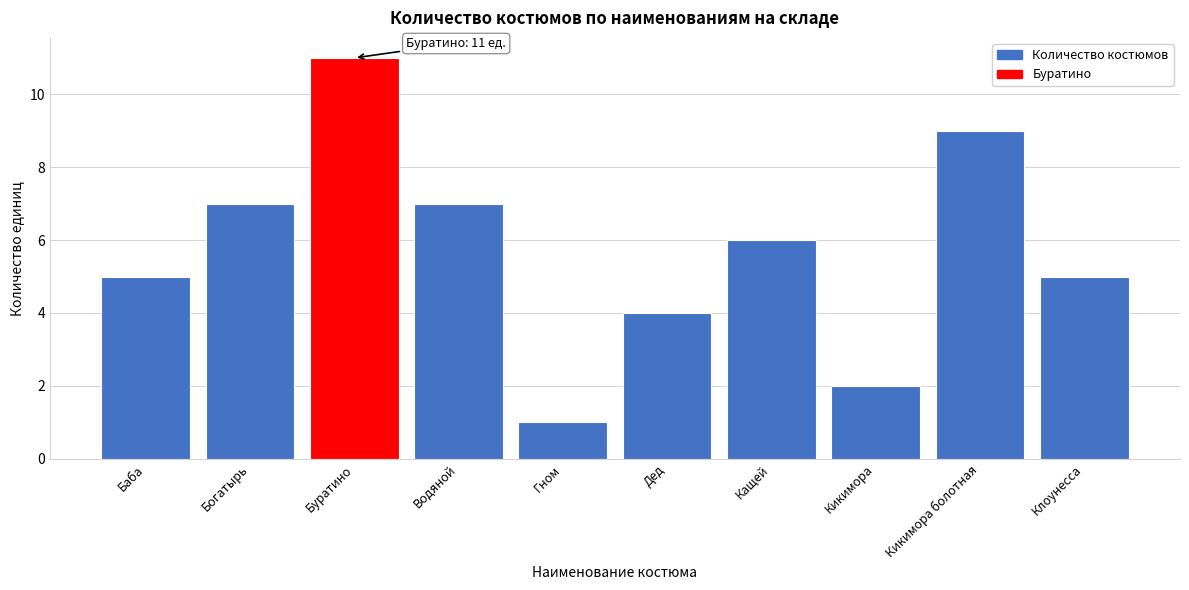

Reading right to left, list all the values displayed in this chart.

Клоунесса=5	Кикимора болотная=9	Кикимора=2	Кащей=6	Дед=4	Гном=1	Водяной=7	Буратино=11	Богатырь=7	Баба=5